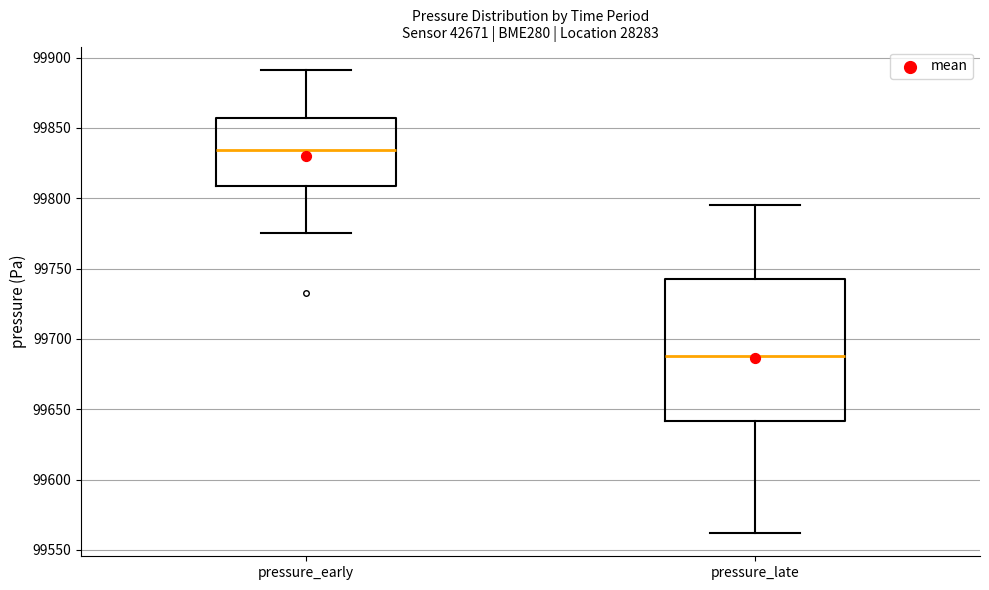

Reading left to right, read every box against the y-axis: the position of its median line, the range the box covers, and the ends of its whiskers. The values are not printed on the chart, so give them approximately, as read against the axis.

pressure_early: median 99835, box 99810 to 99855, whiskers 99775 to 99890
pressure_late: median 99690, box 99640 to 99745, whiskers 99560 to 99795